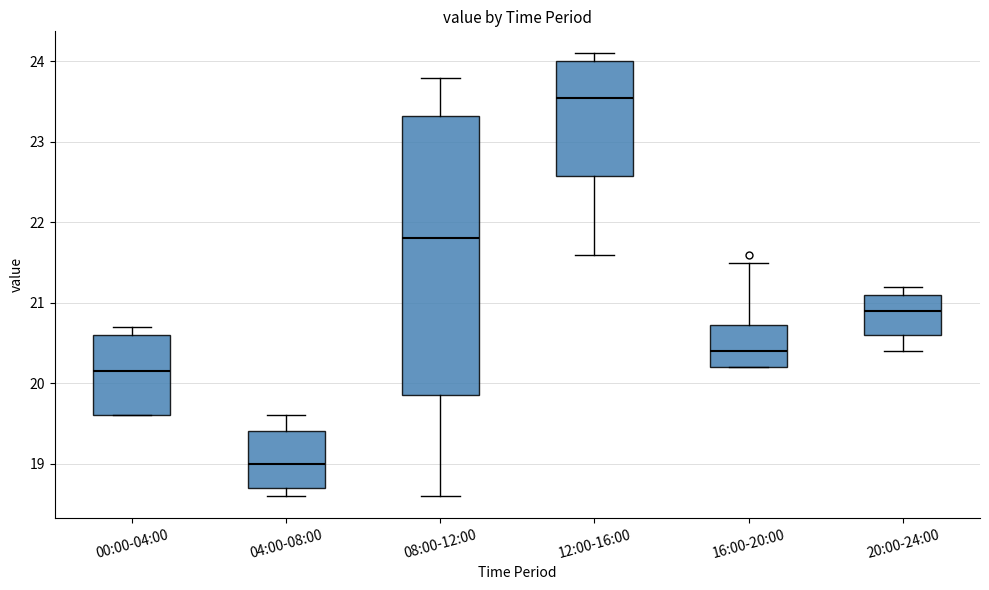

Where does the median line of the box for 00:00-04:00 sit on the y-axis? The values are not printed on the chart, so give them approximately, as read against the axis.

20.2